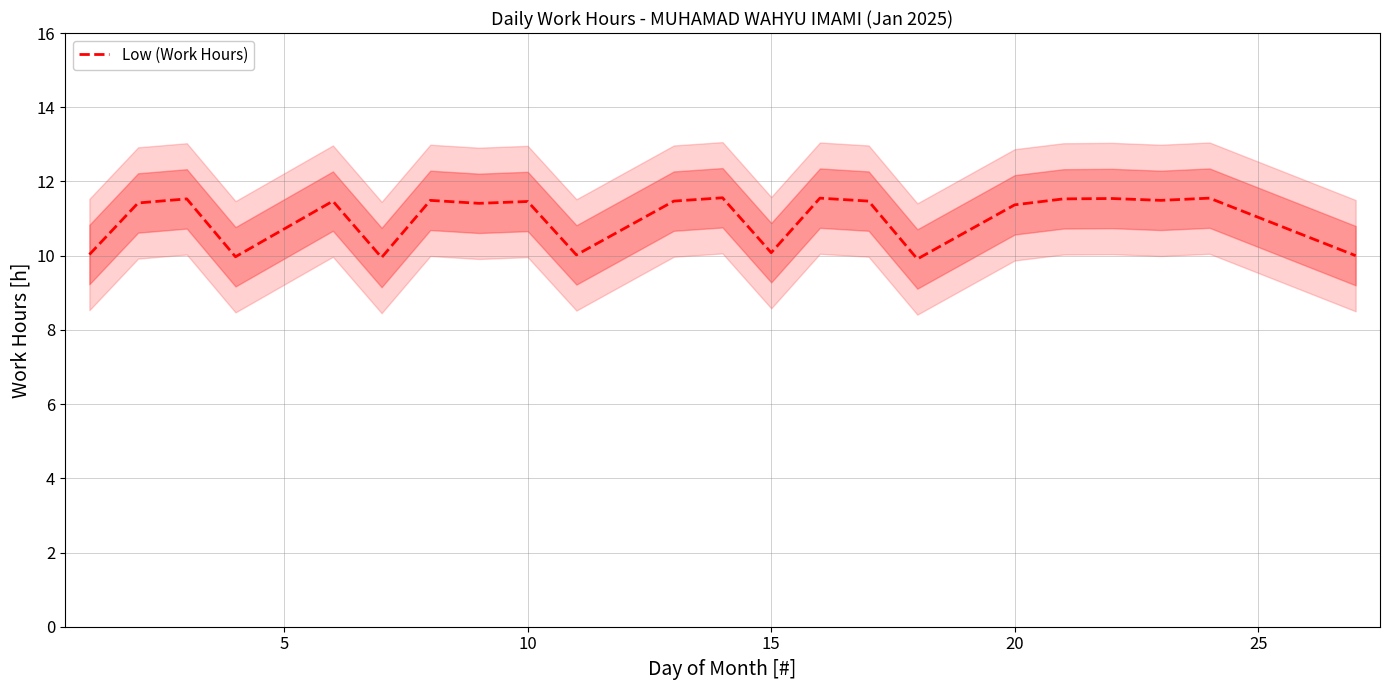

The Low (Work Hours) series shows 3.7 at 15. True or false?

False